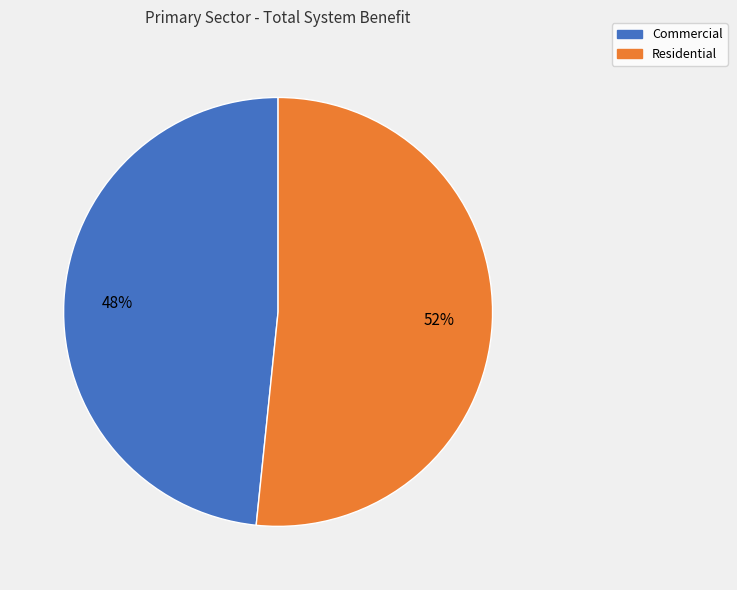

Which category accounts for the majority?

Residential